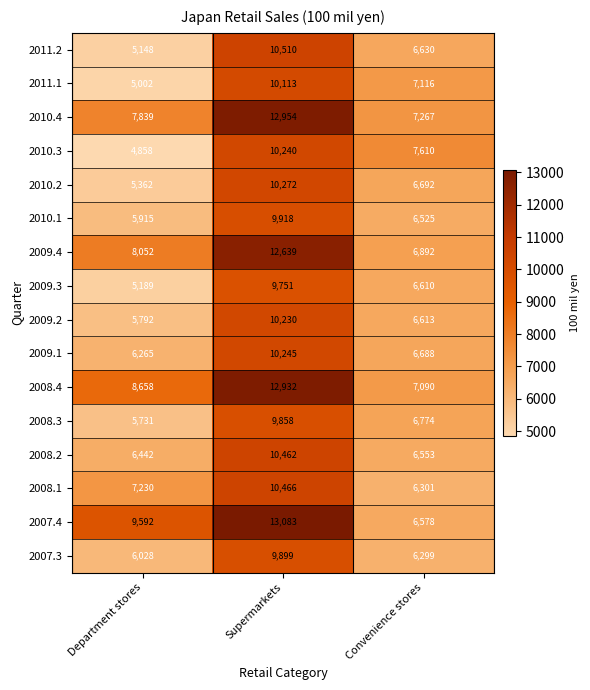

Count the number of data series in this chart.

16